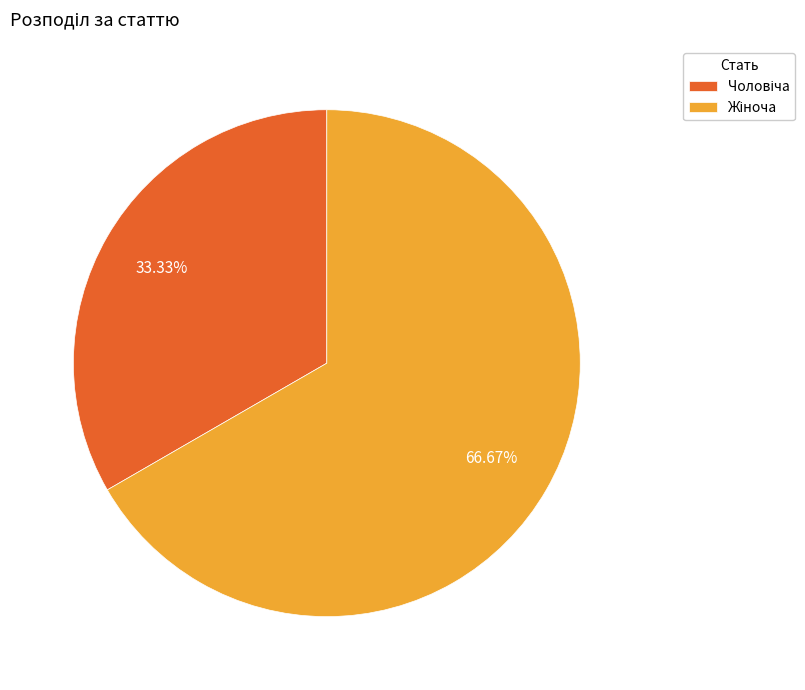

Is there any slice that represents more than half of the pie?

Yes